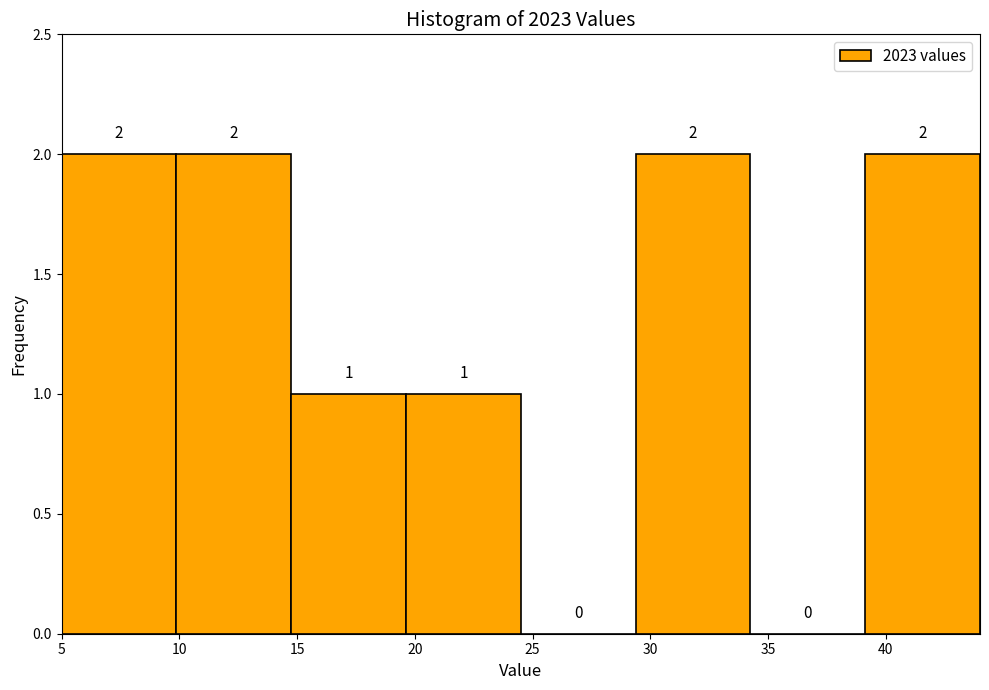

Reading left to right, transcribe this chart: for each bar, give the range it covers on the x-axis and its height. The bar edges are not printed on the chart, so give them approximately, as read against the axis.

5.0 to 10.0: 2
10.0 to 15.0: 2
15.0 to 19.5: 1
19.5 to 24.5: 1
24.5 to 29.5: 0
29.5 to 34.5: 2
34.5 to 39.0: 0
39.0 to 44.0: 2